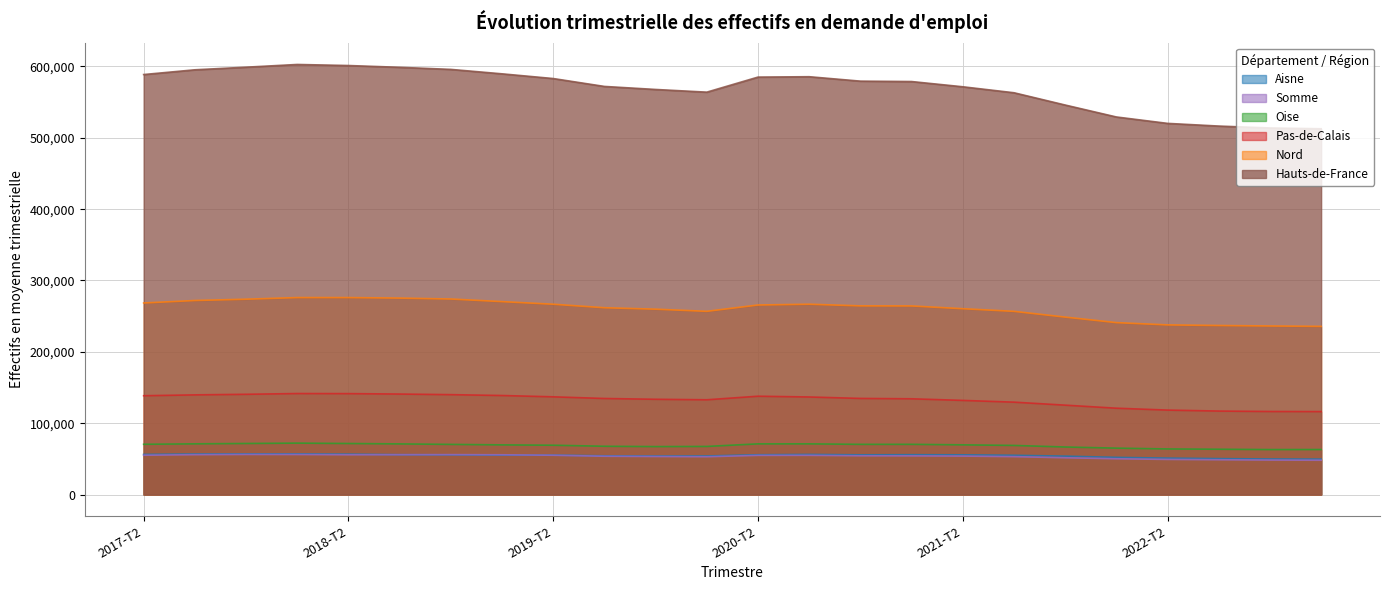

Reading left to right, what are all the values shown in this chart?

Aisne: 56210	56790	56980	57000	56580	55840	55640	55150	55230	54270	53980	54030	55770	56200	55660	55830	55630	55000	53810	52080	51010	50310	49810	49610
Nord: 268480	271950	273770	276060	276050	275320	274040	270400	266730	261820	259790	256780	265640	266750	264440	264320	260450	256760	248700	240970	237750	236930	236240	235670
Oise: 70420	71040	71550	72060	71520	70950	70270	69590	69100	67650	67190	67400	71010	71020	70330	70350	69640	68810	66610	65020	63890	63490	63010	63070
Pas-de-Calais: 138480	139680	140500	141560	141430	140840	140000	138790	136950	134610	133520	132810	137800	136730	134700	134190	131930	129480	125280	121000	118360	116990	116390	116240
Somme: 55070	55850	56170	56090	55720	55840	55930	55720	55050	53650	53270	52960	54870	54920	54300	54170	53870	53100	51540	50120	49200	48730	48300	48050
Hauts-de-France: 588670	595310	598970	602780	601300	598800	595880	589660	583060	572000	567750	563980	585090	585620	579420	578860	571520	563150	545940	529200	520210	516450	513760	512650